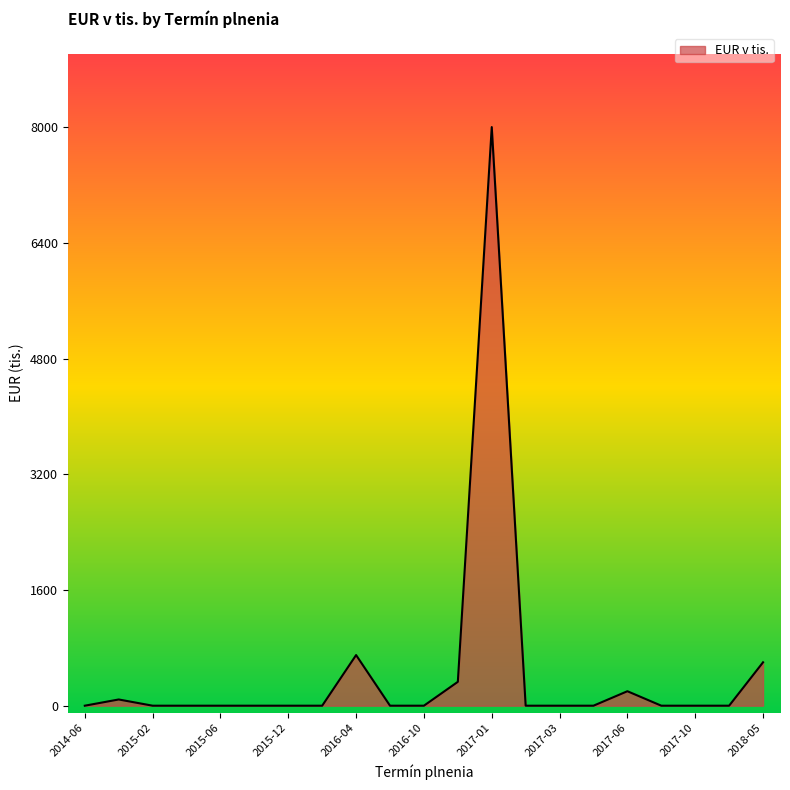

What is the greatest value displayed?

8000